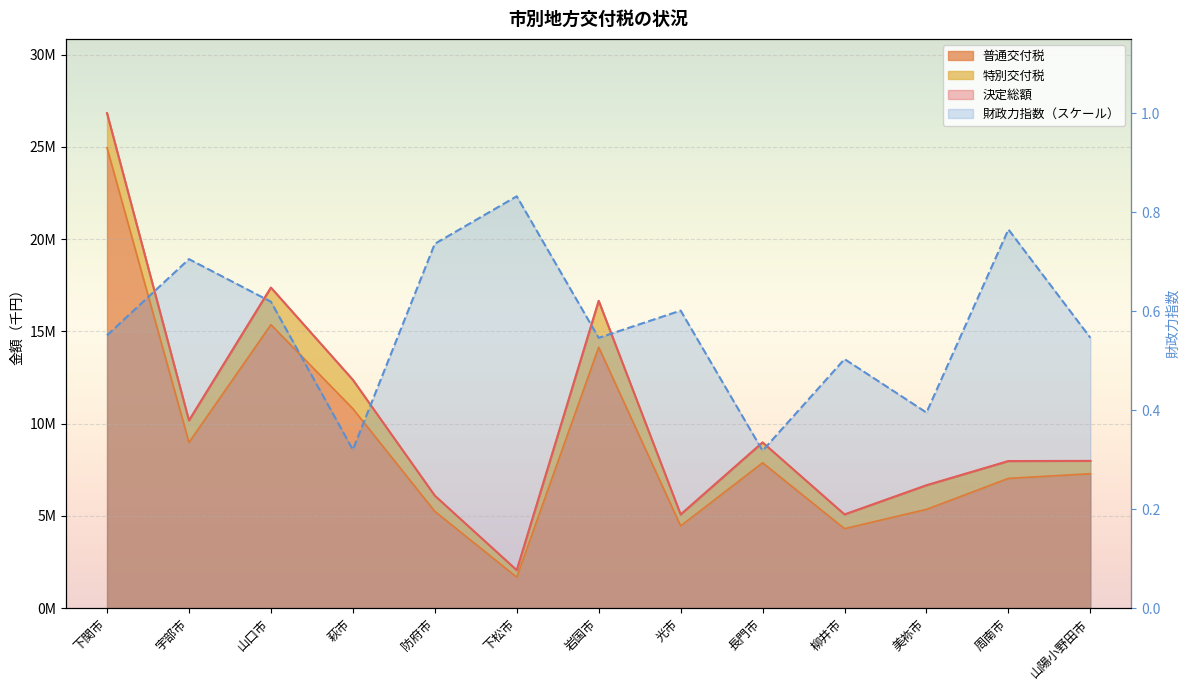

At which category does 普通交付税 reach its first local valley?

宇部市